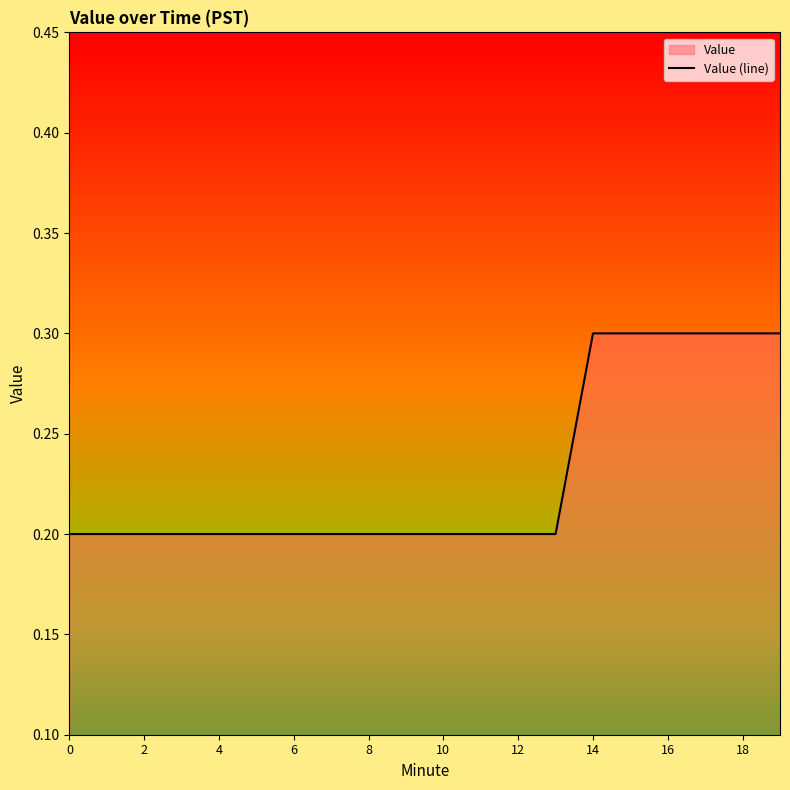

What is the difference between the second highest and minimum values?

0.1